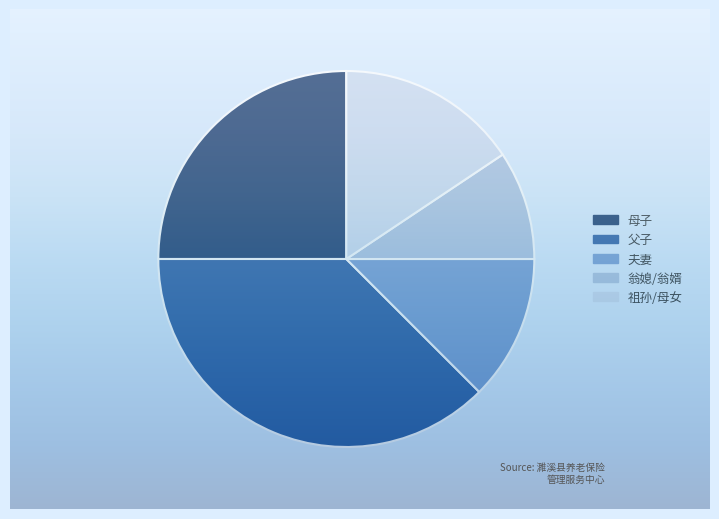

Count the number of slices in the pie.

5